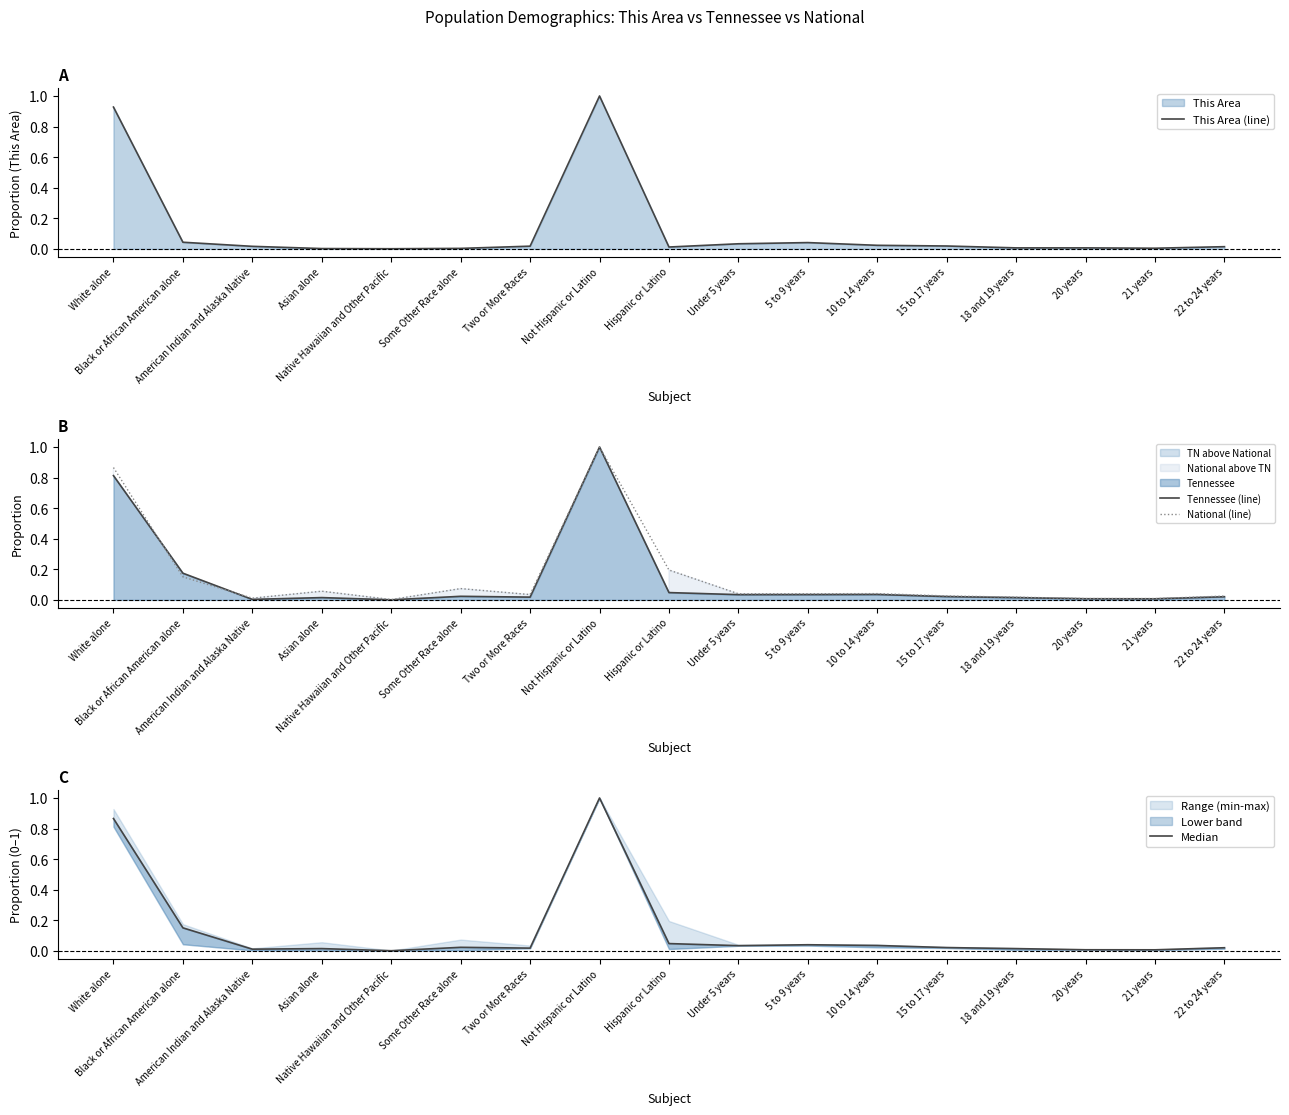

Which series has the largest range (max minus min)?

Tennessee (line)